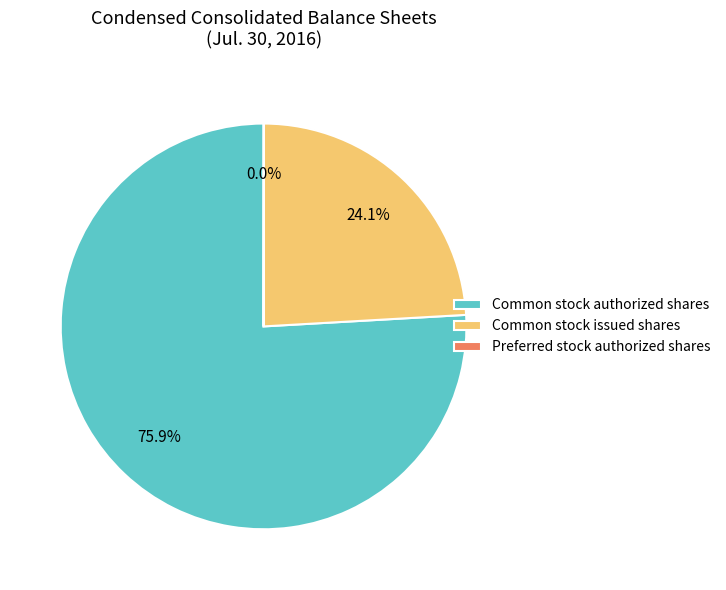

What portion of the pie excludes Common stock authorized shares?

24.1%